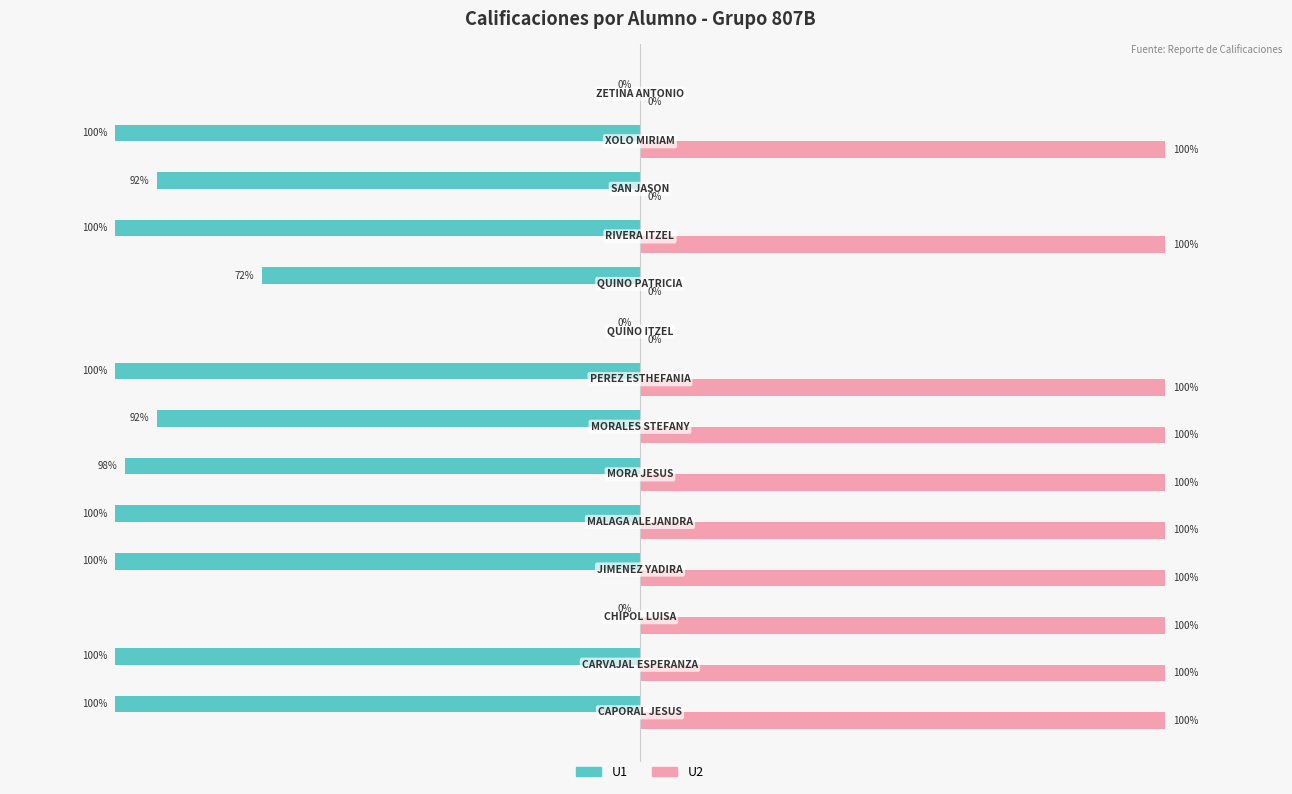

Which series has the largest total across all categories?

U2